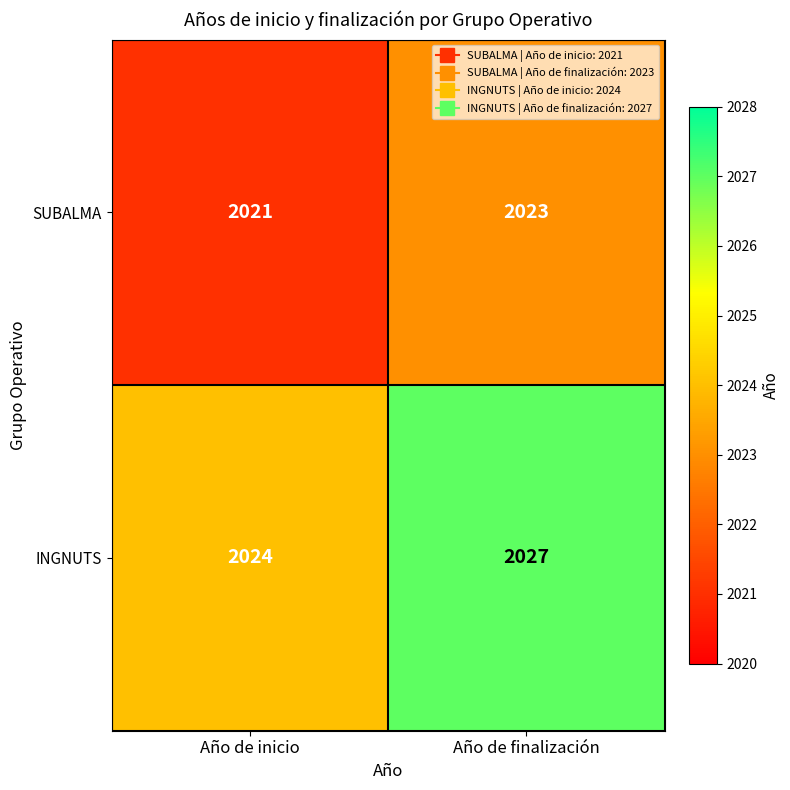

Which category has the lowest value across all series?

Año de inicio